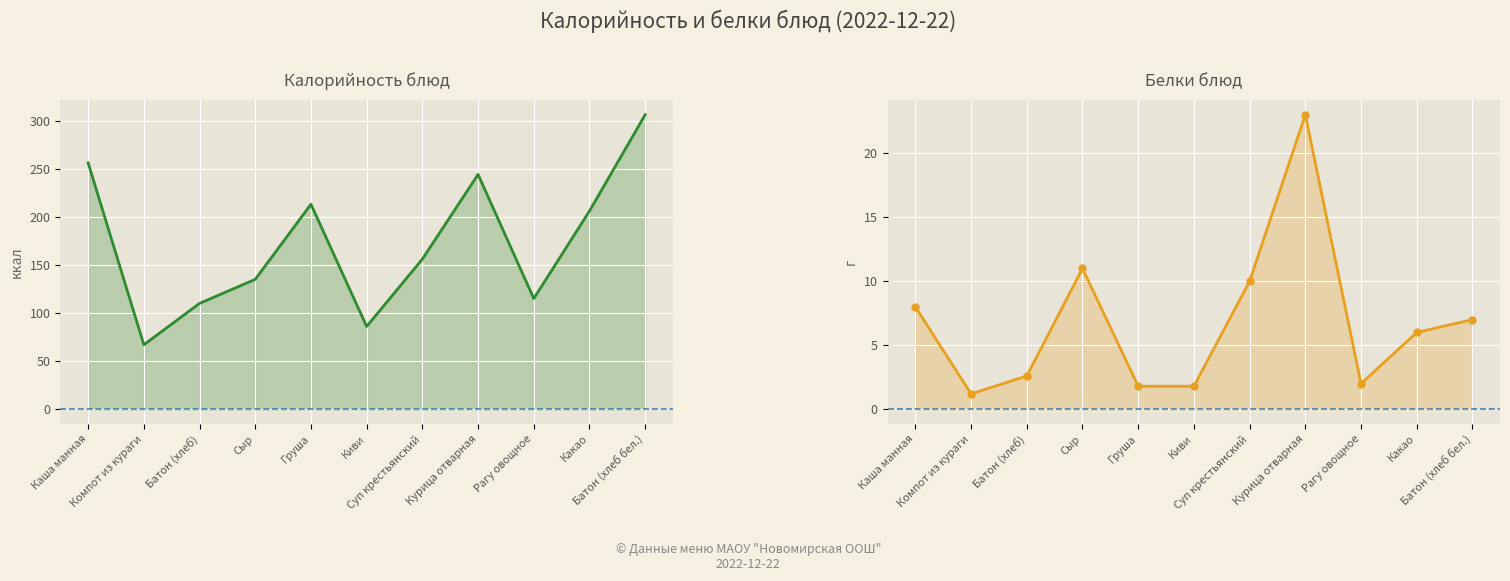

What is the sum of all Калорийность values?

1894.0